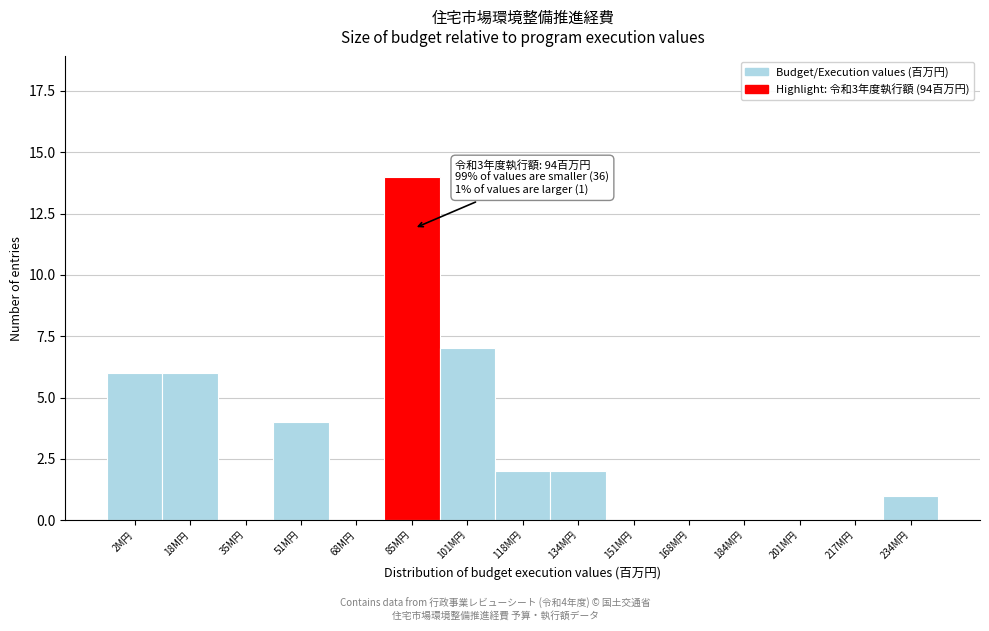

Reading left to right, transcribe all the data shown in this chart.

2M円=6	18M円=6	35M円=0	51M円=4	68M円=0	85M円=14	101M円=7	118M円=2	134M円=2	151M円=0	168M円=0	184M円=0	201M円=0	217M円=0	234M円=1